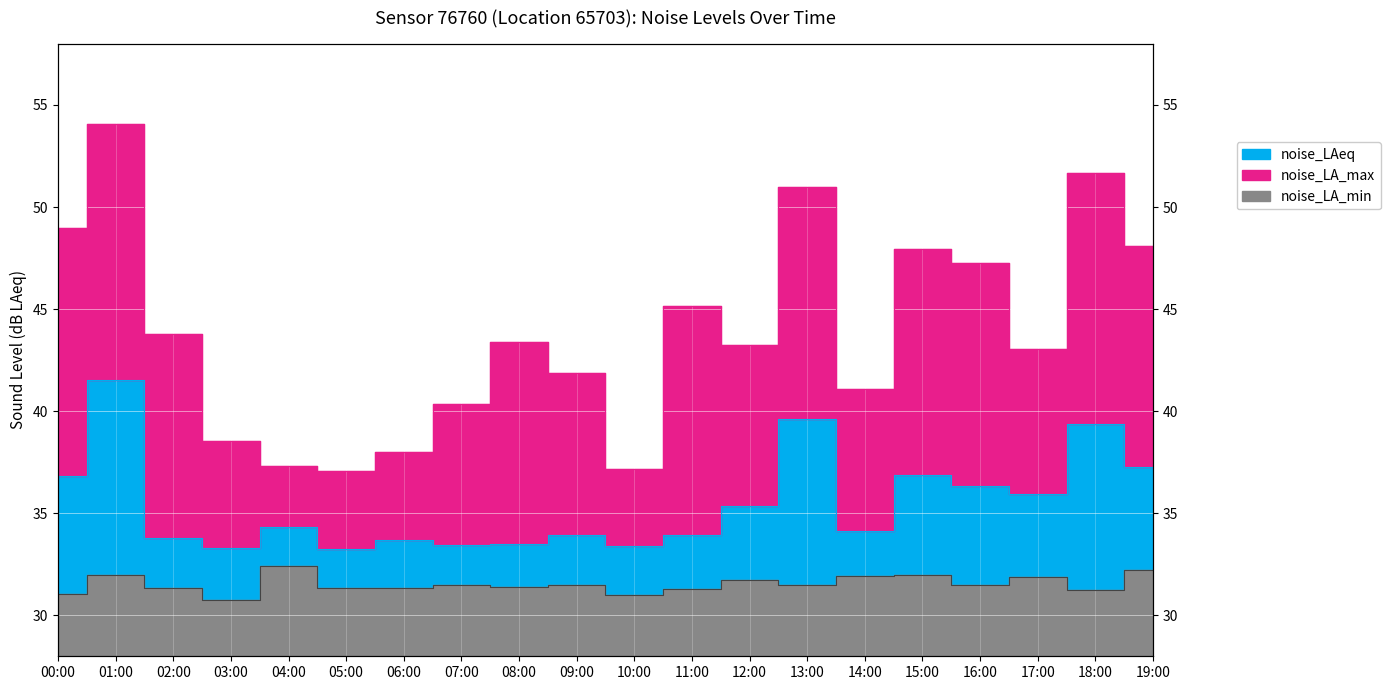

What is the value of the noise_LA_max point at the 10th from the left?

41.9